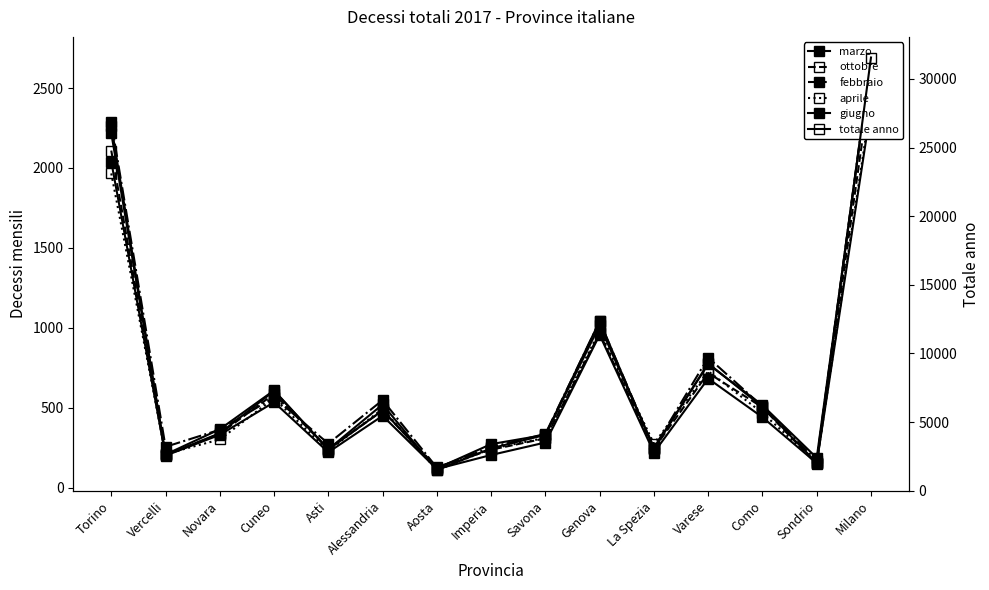

True or false: giugno has a value of 441 at Como.

True